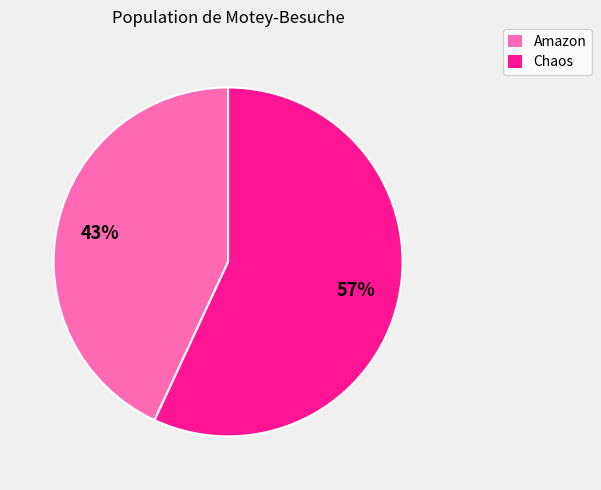

The Amazon slice represents 43% of the pie. True or false?

True